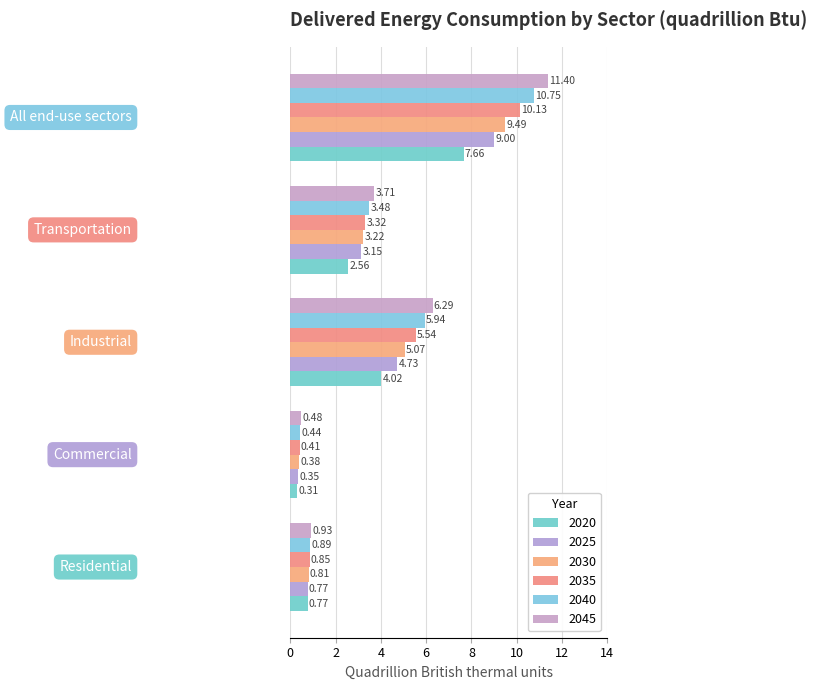

Which label corresponds to the largest value in the chart?

All end-use sectors